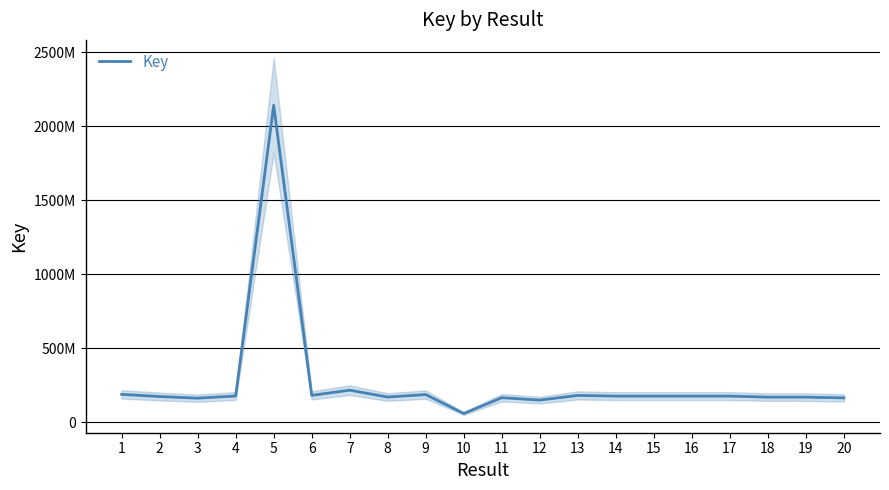

What is the smallest value displayed?

60571632